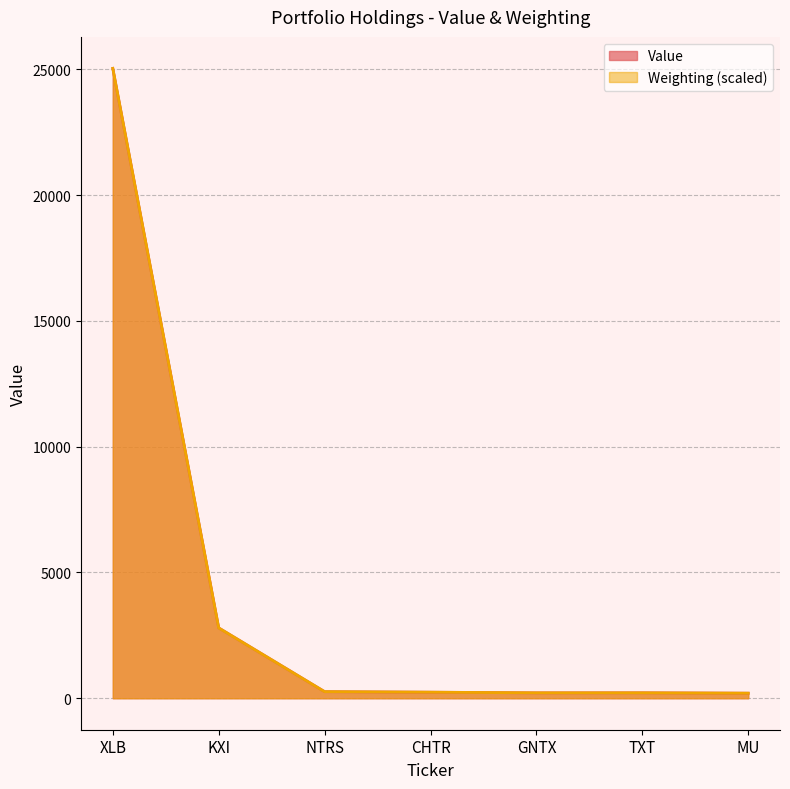

Reading left to right, extract all data points from this chart.

Value: 25039.0	2796.0	261.0	239.0	214.0	216.0	200.0
Weighting: 25039.0	2794.7	260.8	240.7	214.0	214.0	200.6